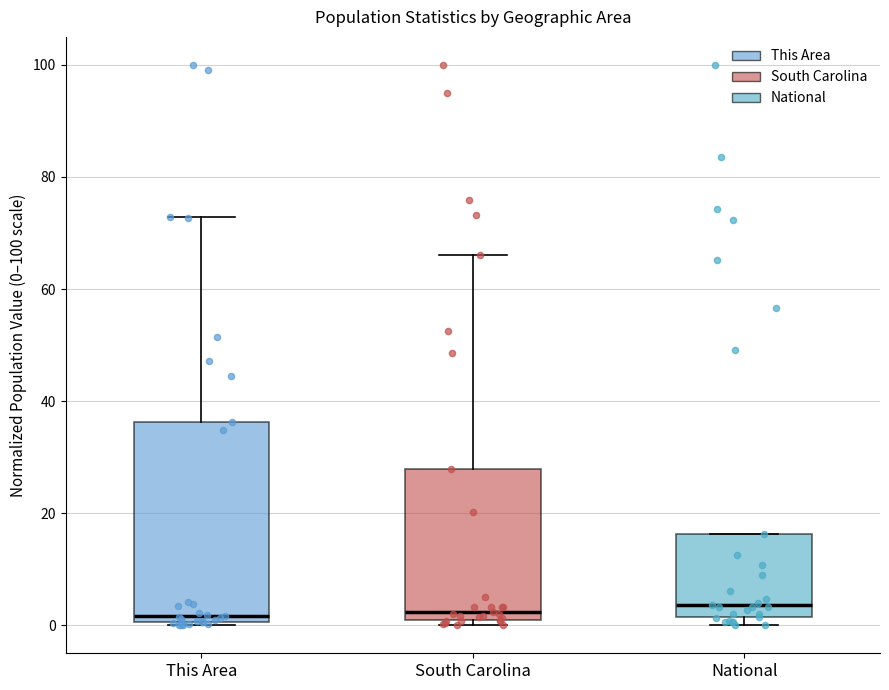

Reading left to right, transcribe this box plot: for each box, give where its median line is, the range the box spans, and where its two whiskers end, as read against the y-axis. The values are not printed on the chart, so give them approximately, as read against the axis.

This Area: median 2, box 0 to 36, whiskers 0 to 72
South Carolina: median 2, box 0 to 28, whiskers 0 (just below the box's lower edge) to 66
National: median 4, box 2 to 16, whiskers 0 to 16